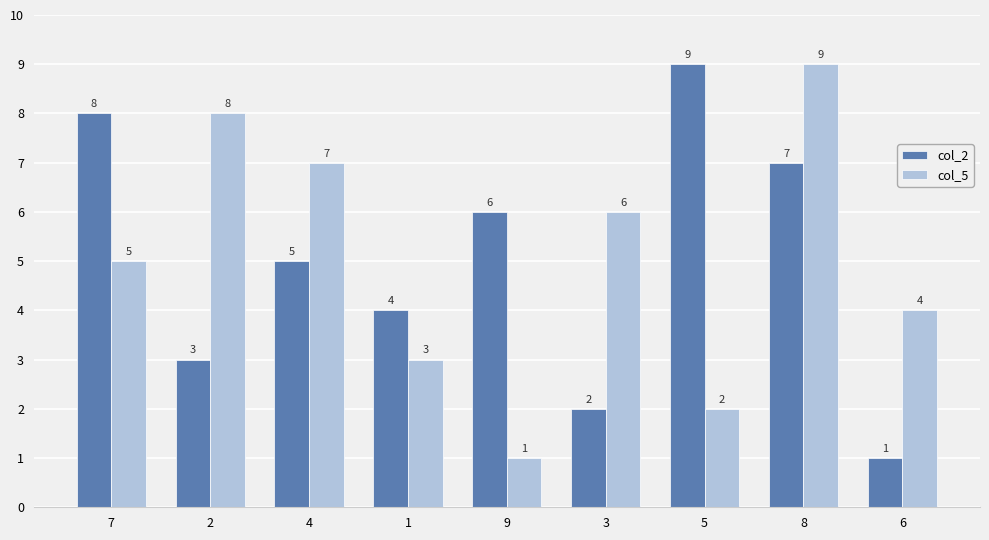

How many bars are there in each group?

2